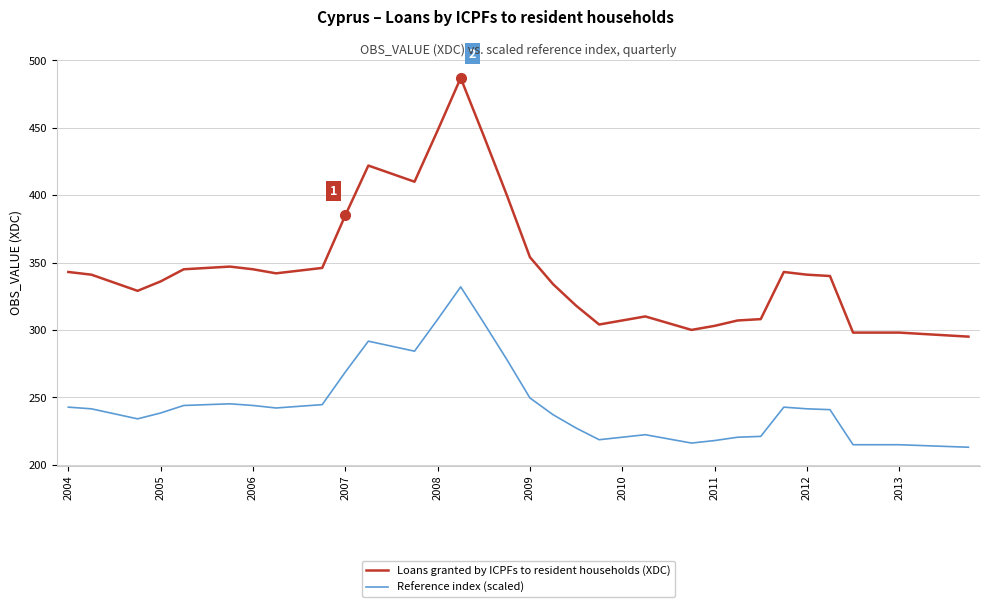

Which series has the widest spread of values?

Loans granted by ICPFs to resident households (XDC)